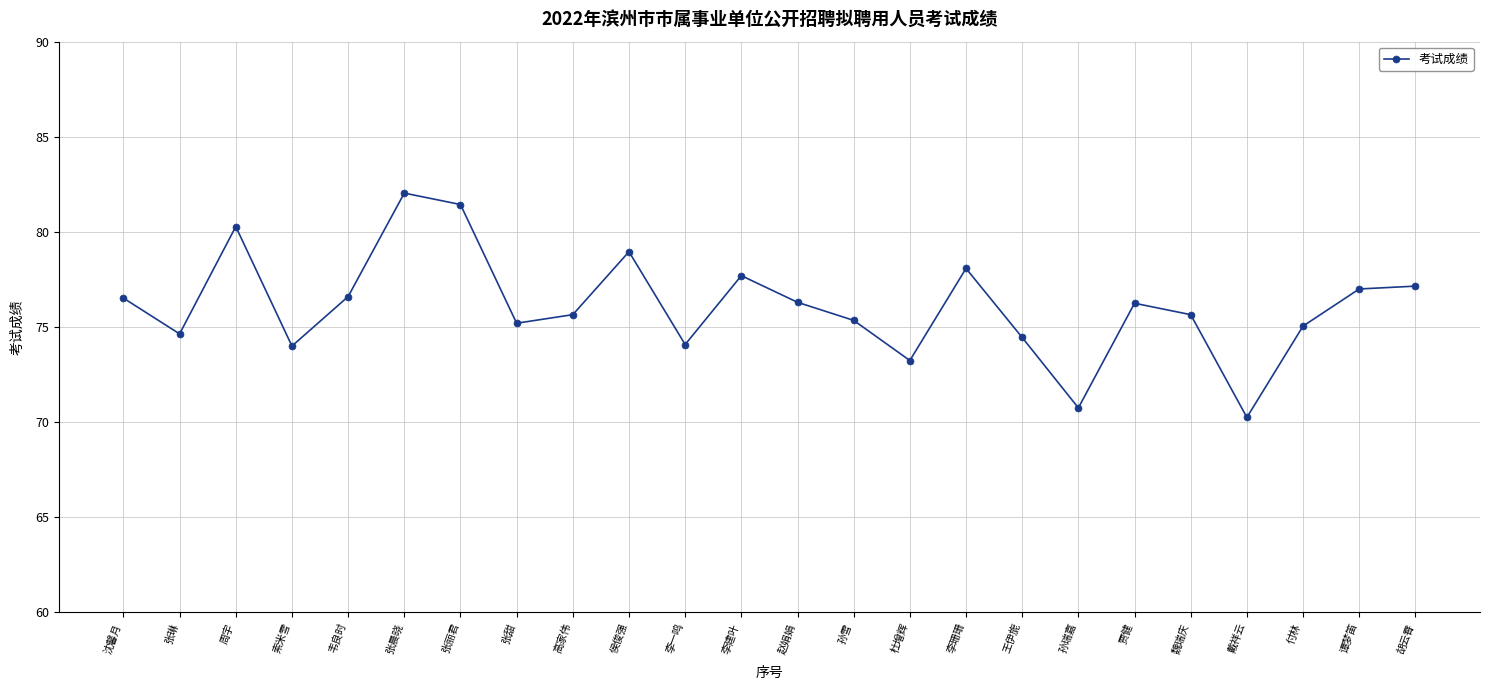

What is the greatest value displayed?

82.0